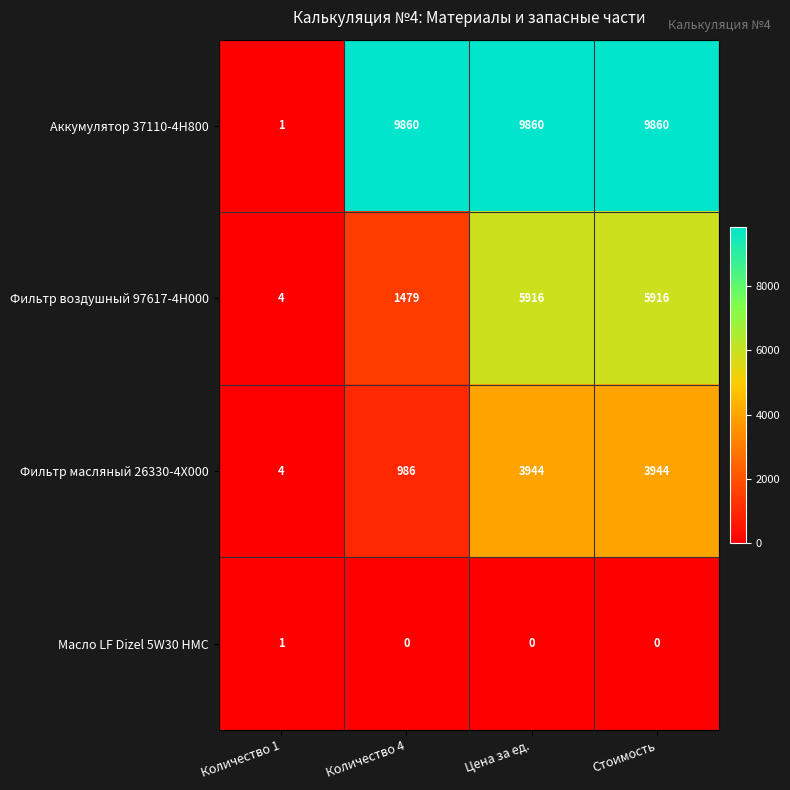

Reading left to right, what are all the values shown in this chart?

Аккумулятор 37110-4H800: 1	9860	9860	9860
Фильтр воздушный 97617-4H000: 4	1479	5916	5916
Фильтр масляный 26330-4X000: 4	986	3944	3944
Масло LF Dizel 5W30 HMC: 1	0	0	0